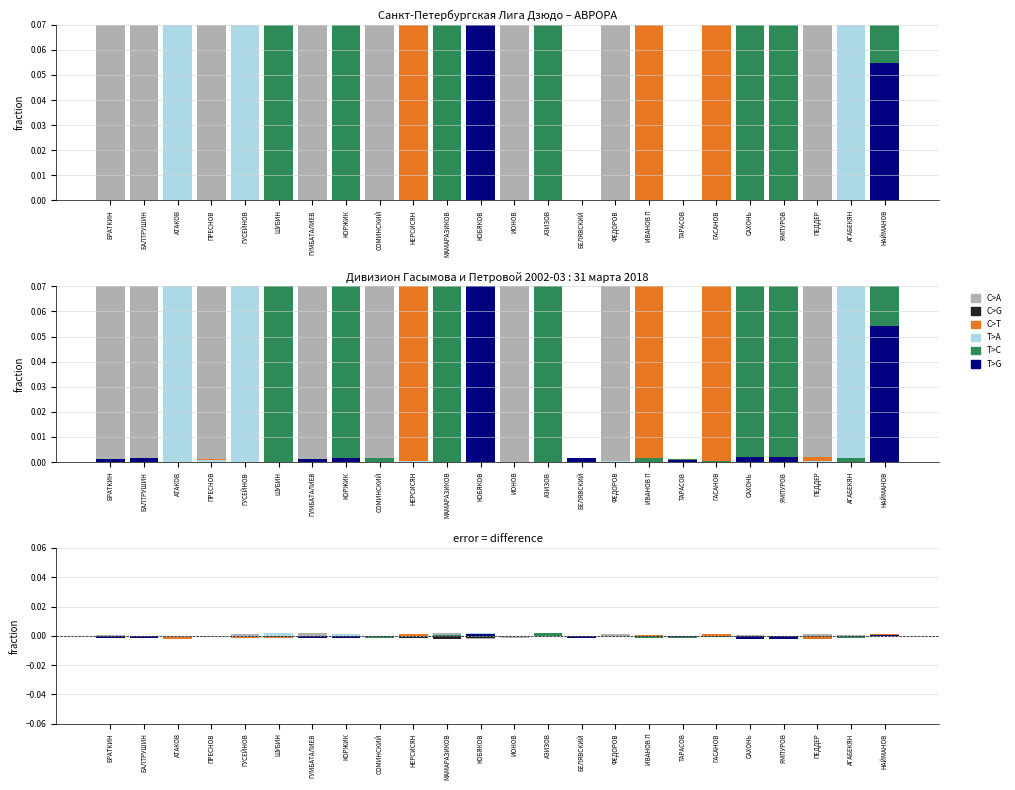

The C>A series shows 0.0 at ФЕДОРОВ. True or false?

True